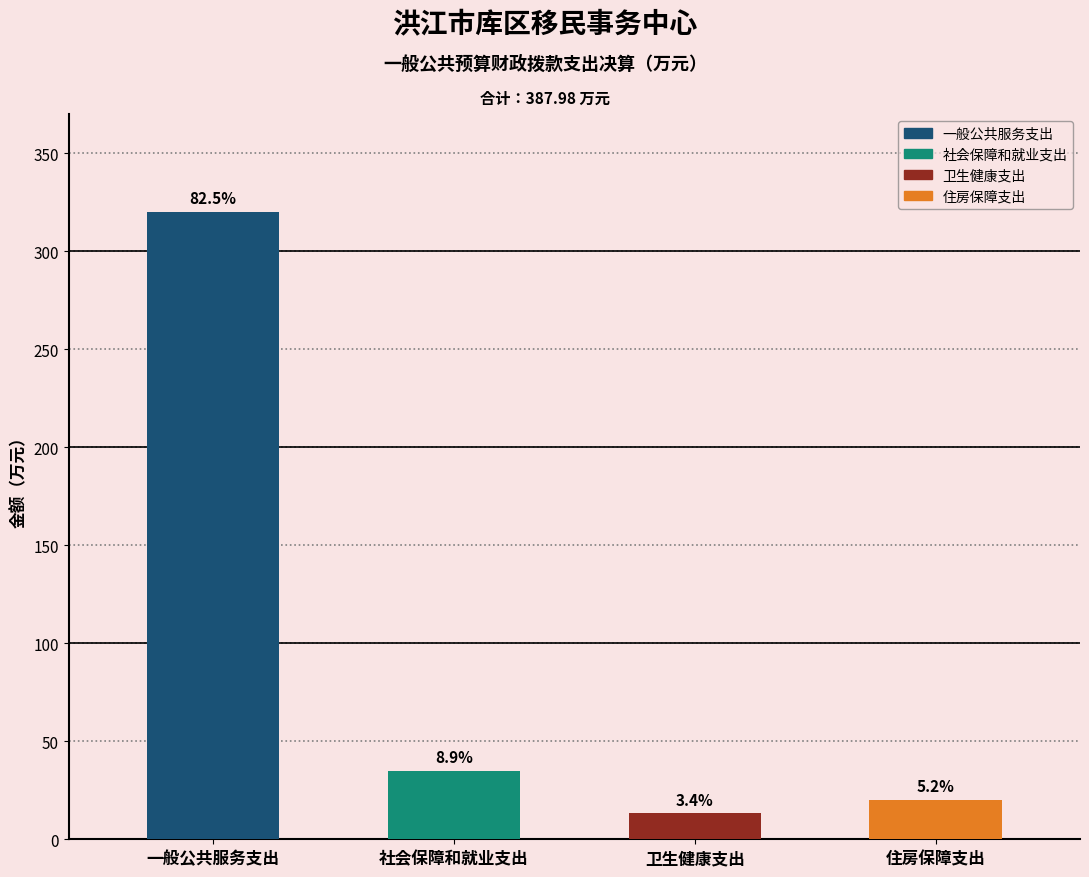

Is it true that 社会保障和就业支出 equals 0.0 at 卫生健康支出?

True